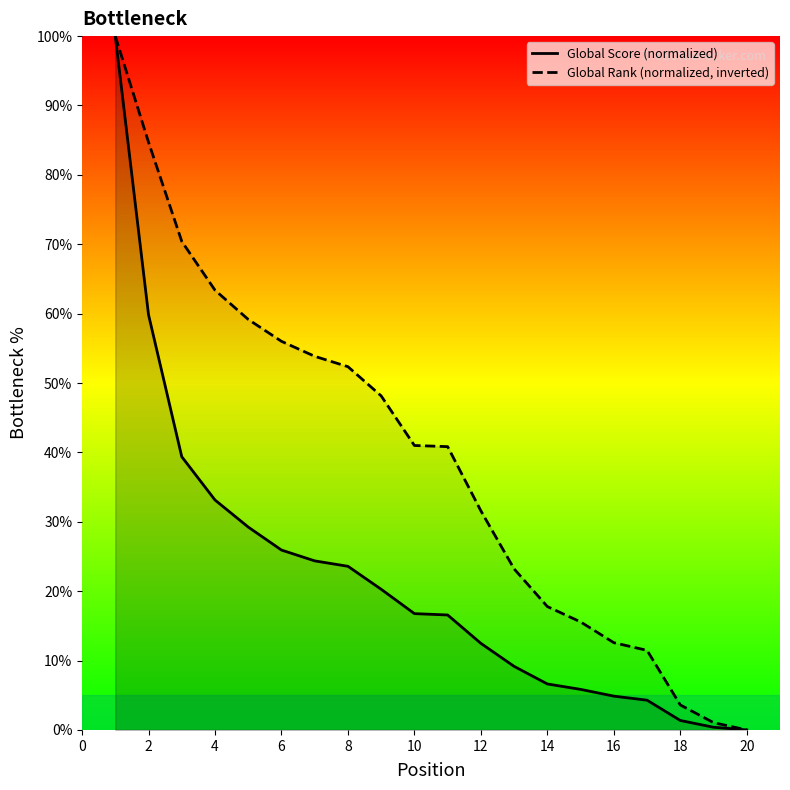

What is the spread (max minus min) of values at 12?

19.1